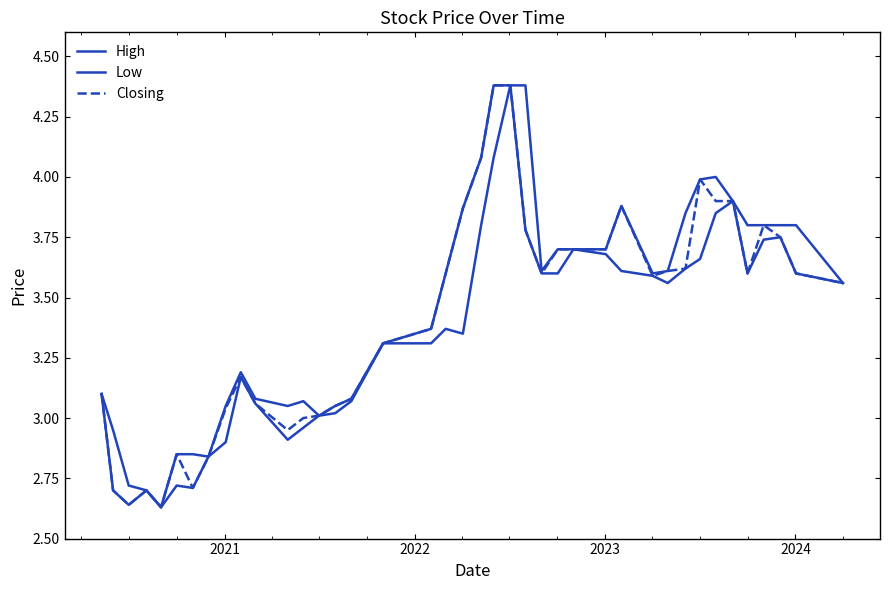

What is the value of the High point at the 18th from the left?

3.4